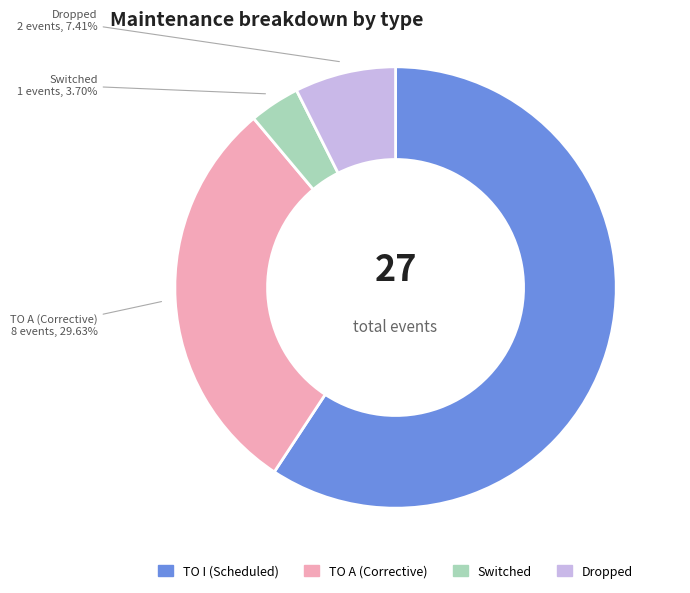

Rank the categories by value from highest to lowest.

TO I (Scheduled), TO A (Corrective), Dropped, Switched